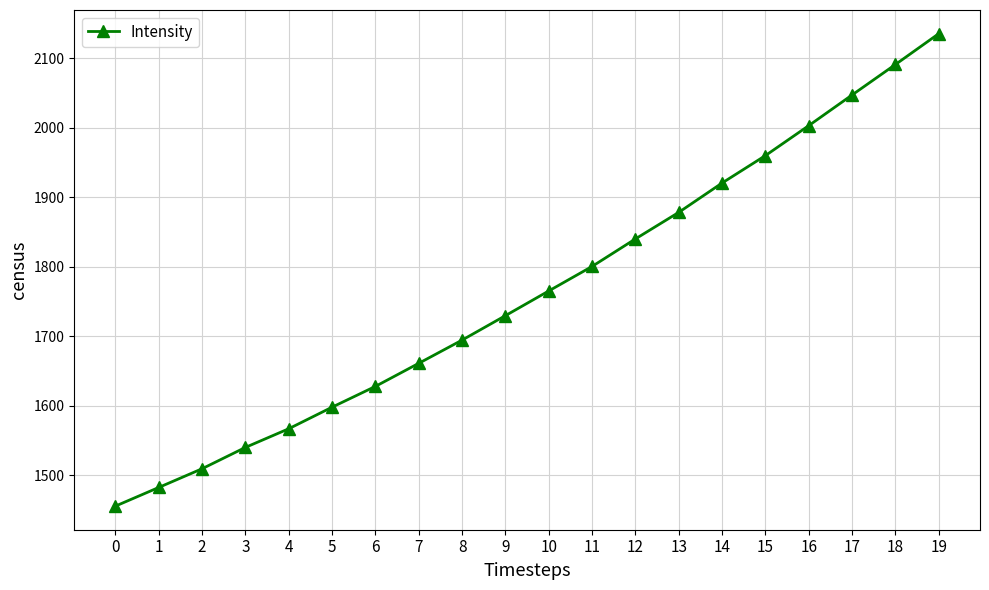

Rank the categories by value from lowest to highest.

0, 1, 2, 3, 4, 5, 6, 7, 8, 9, 10, 11, 12, 13, 14, 15, 16, 17, 18, 19